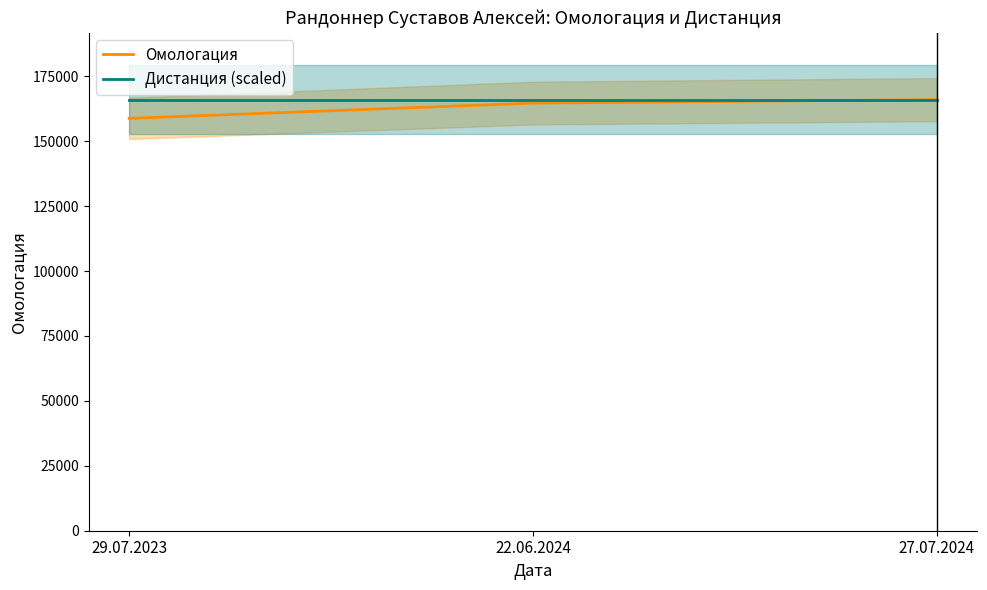

Rank the series by their average value, from lowest to highest.

Омологация, Дистанция (scaled)